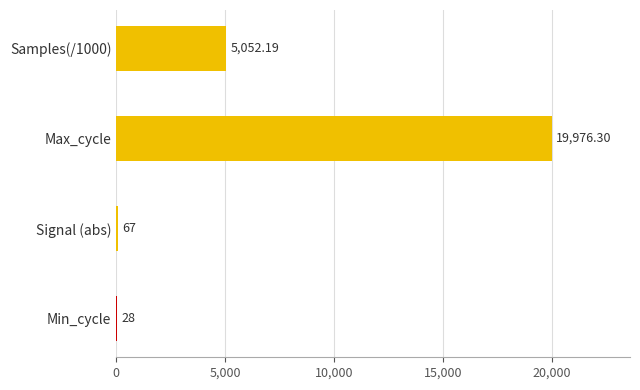

At which category does the chart reach its peak across all series?

Max_cycle